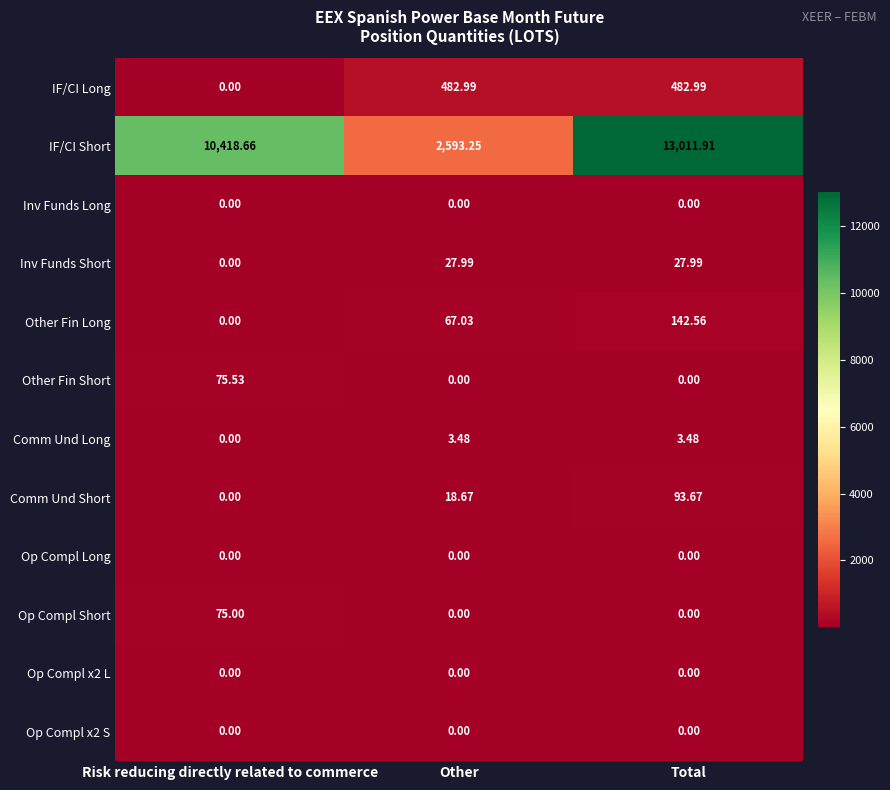

Which category has the highest value in the Other Fin Short series?

Risk reducing directly related to commerce